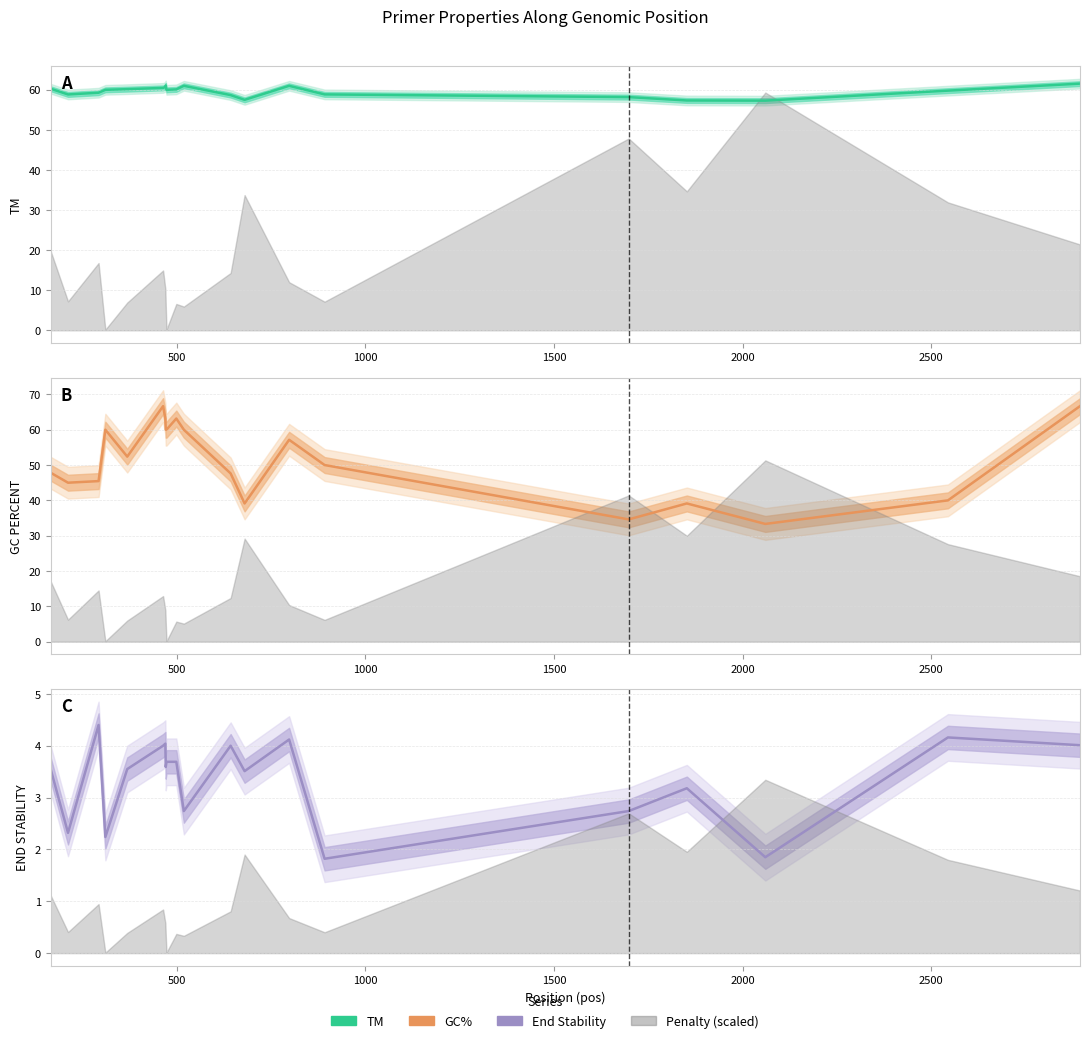

True or false: PRIMER_LEFT_0_END_STABILITY and PRIMER_LEFT_0_TM cross at least once.

False